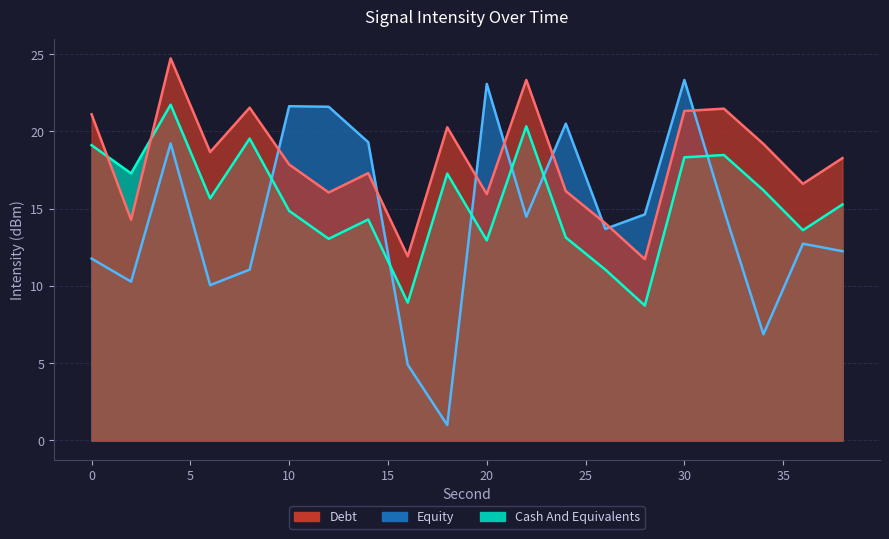

How many lines are shown in the chart?

3